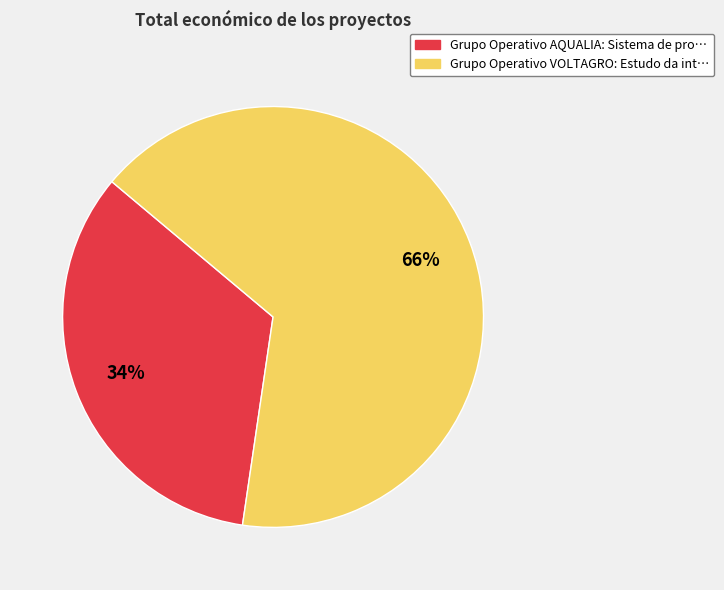

Rank the categories by value from highest to lowest.

Grupo Operativo VOLTAGRO, Grupo Operativo AQUALIA